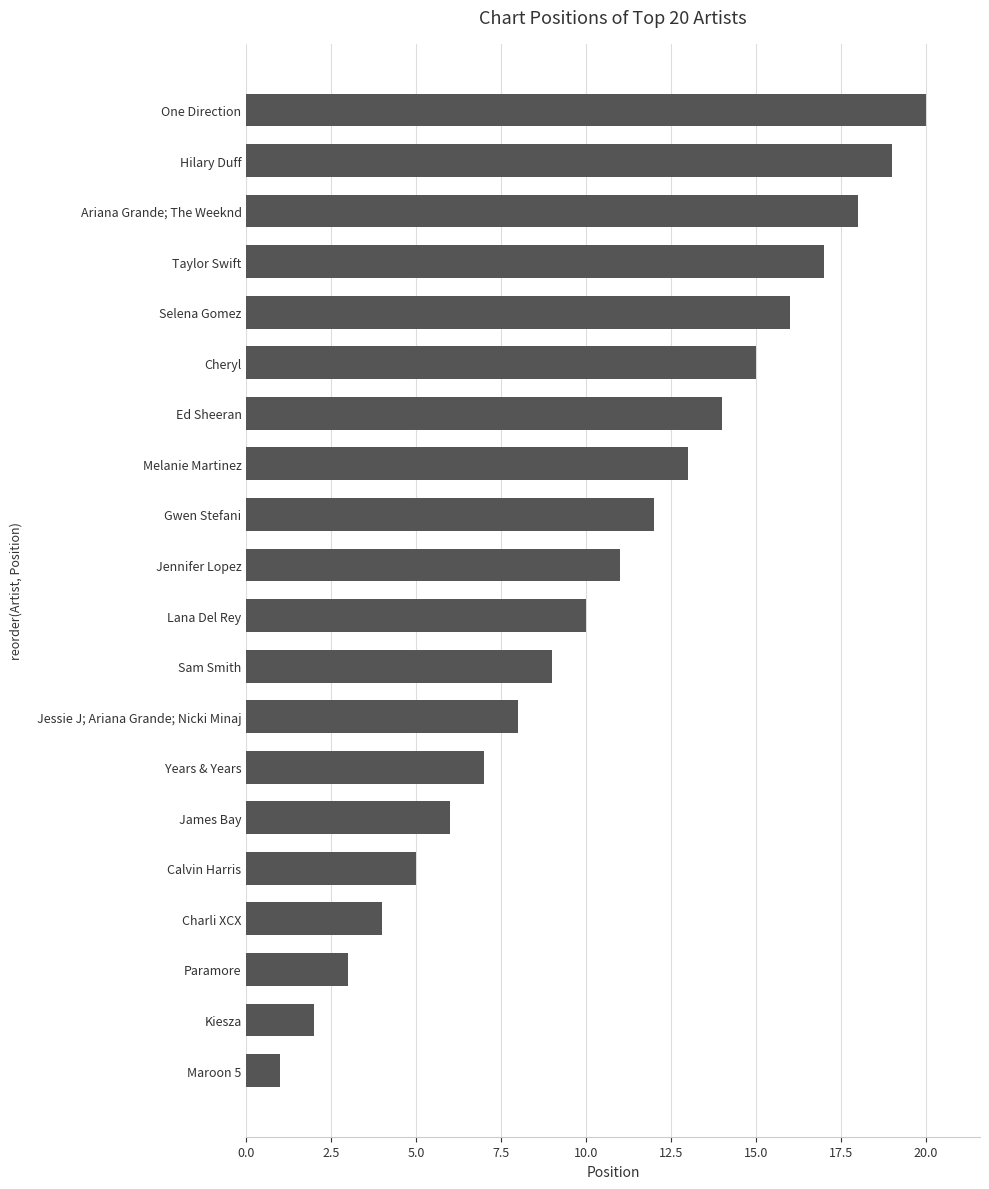

Is it true that the value at Charli XCX is 4?

True